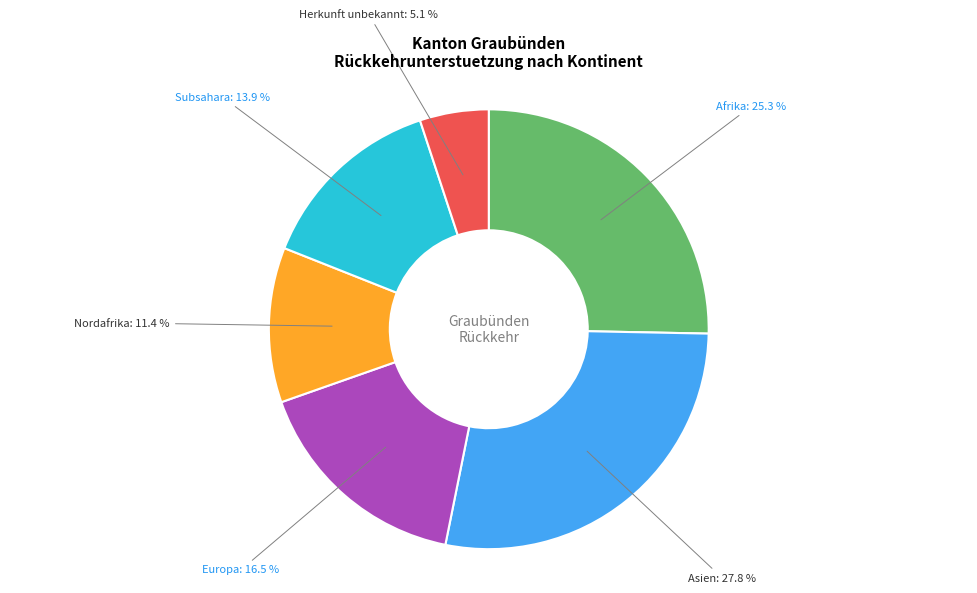

How many slices are in this pie chart?

6